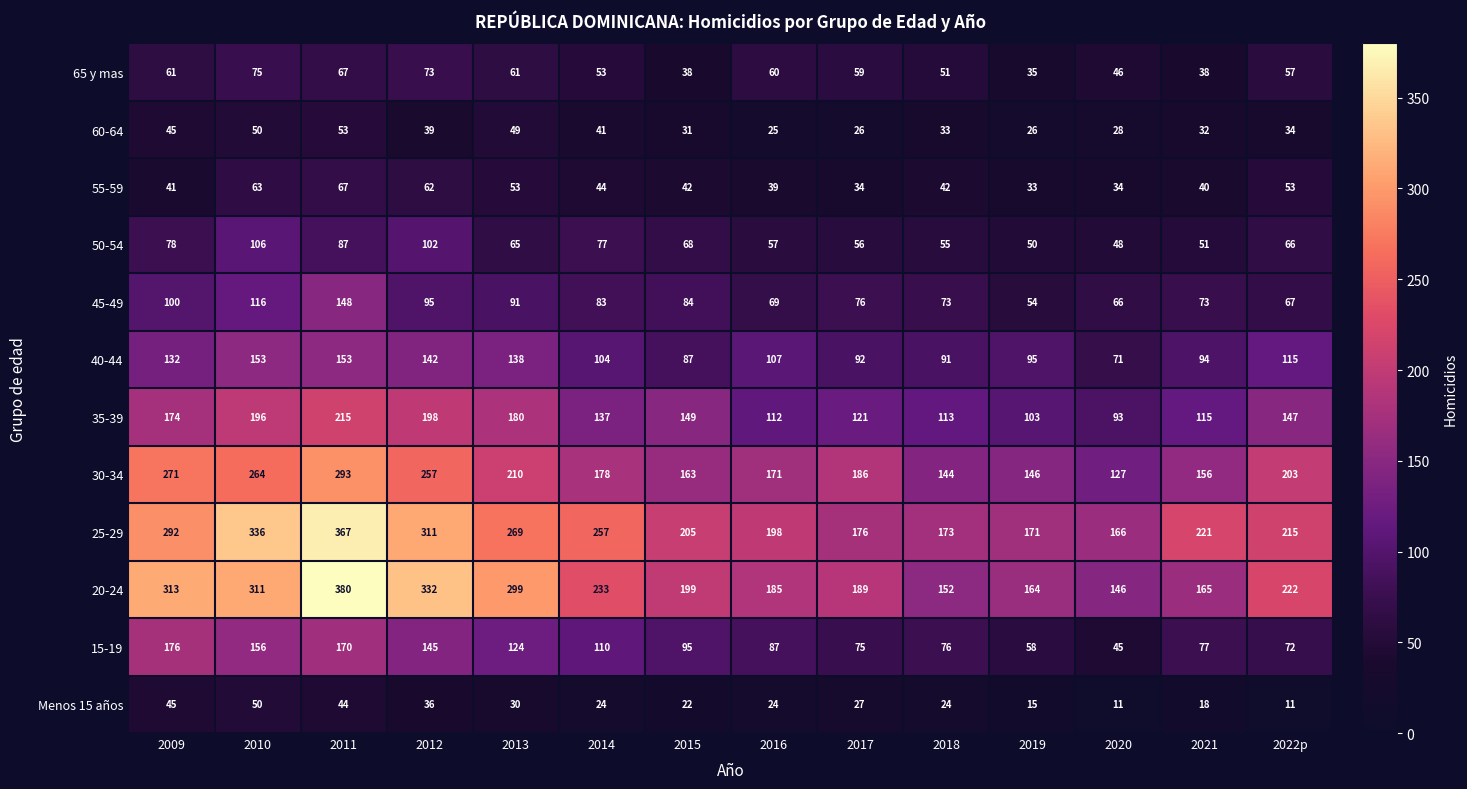

Which series has the widest spread of values?

20-24